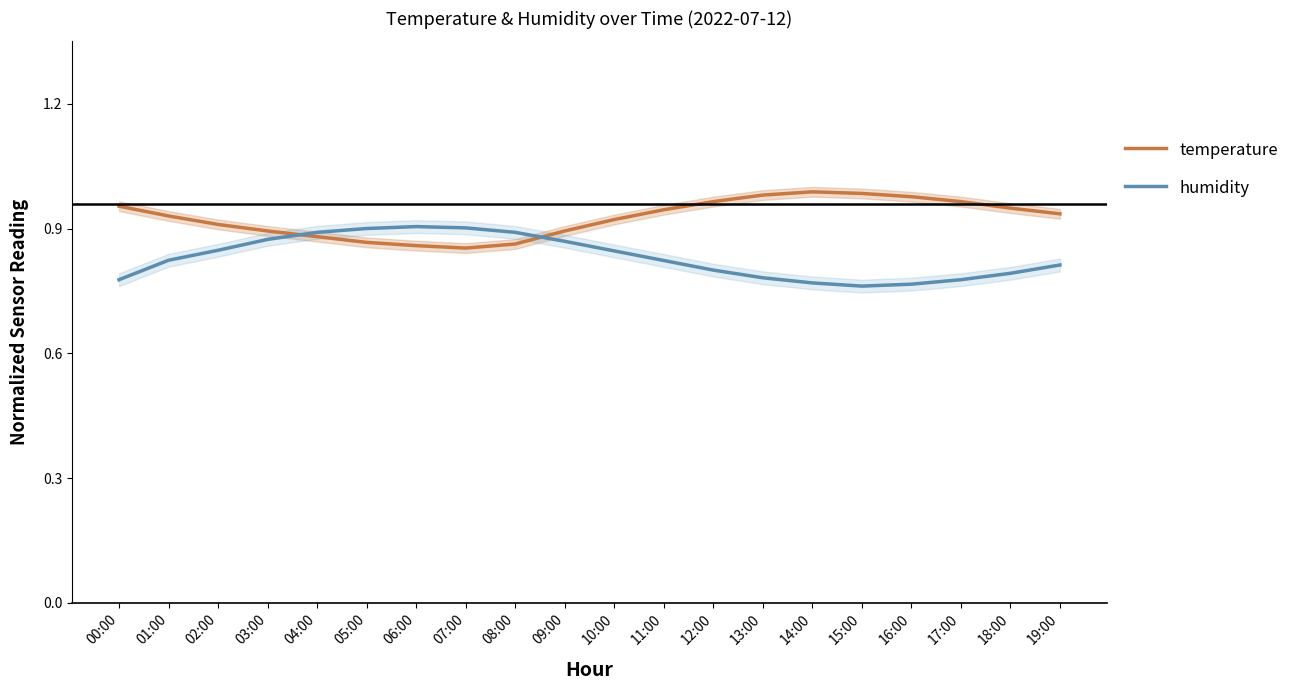

Is it true that humidity equals 0.9 at 05:00?

True